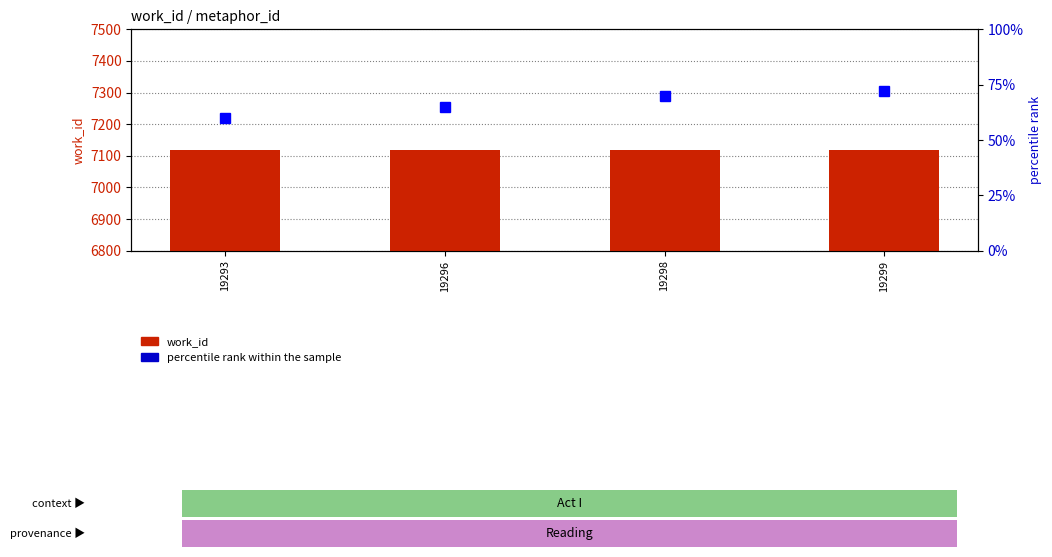

The value of percentile rank within the sample at 19293 is 101. True or false?

False